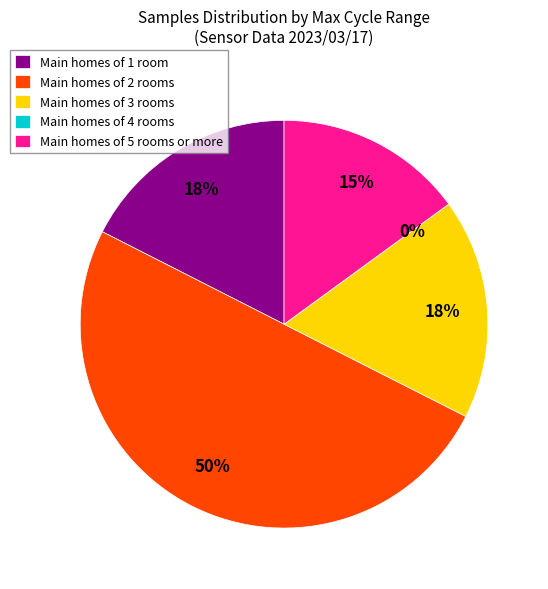

Is 28/45 the majority of the pie?

No